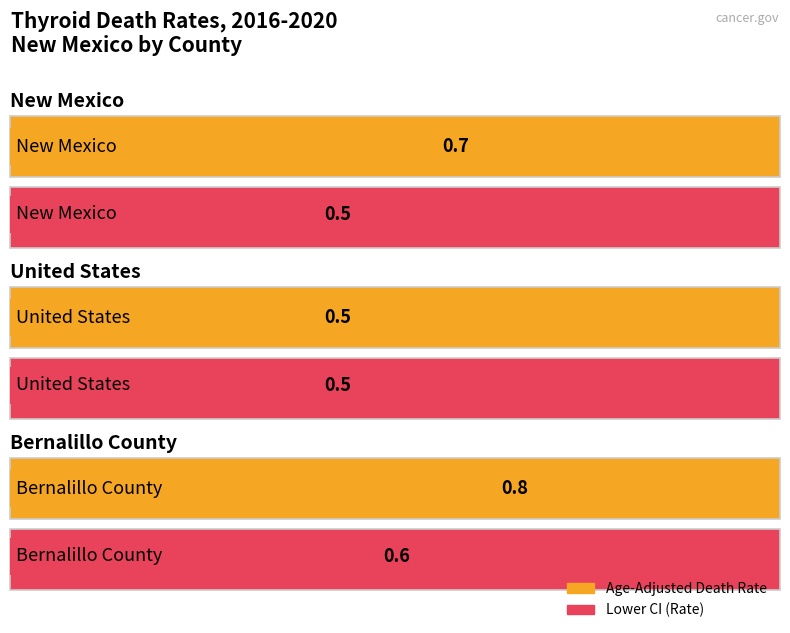

How many categories are shown in the chart?

3